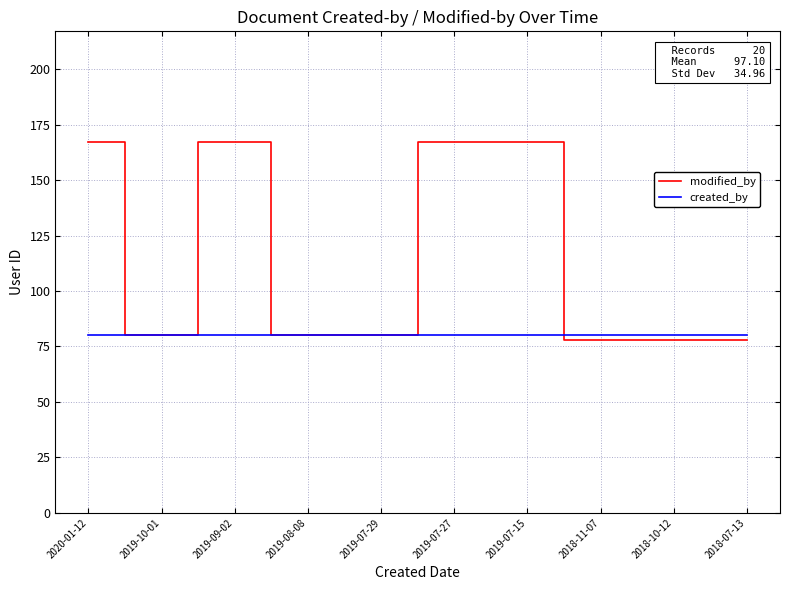

Reading left to right, transcribe all the data shown in this chart.

modified_by: 167	80	167	80	80	167	167	78	78	78
created_by: 80	80	80	80	80	80	80	80	80	80